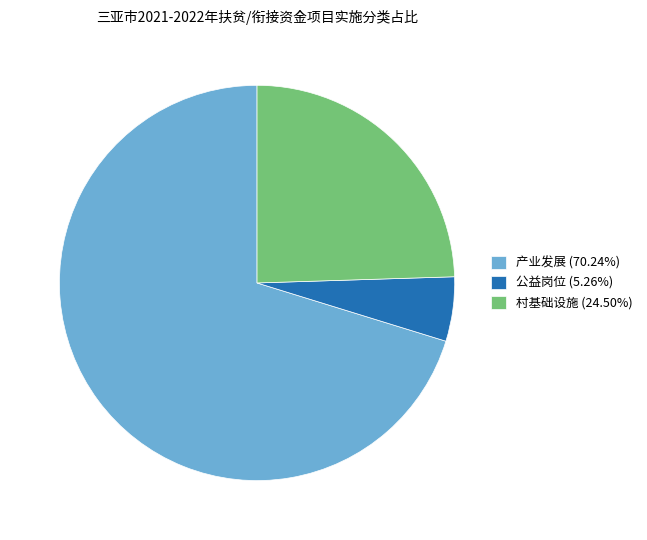

Does 产业发展 (70.24%) account for over 50% of the chart?

Yes